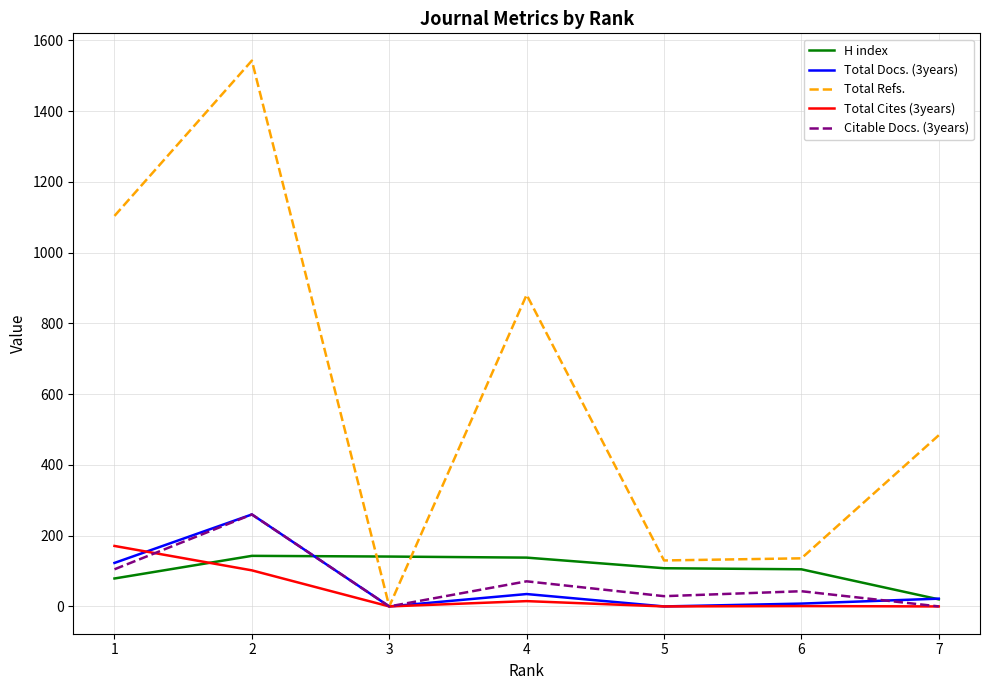

Between 1 and 2, which series saw the biggest shift?

Total Refs.